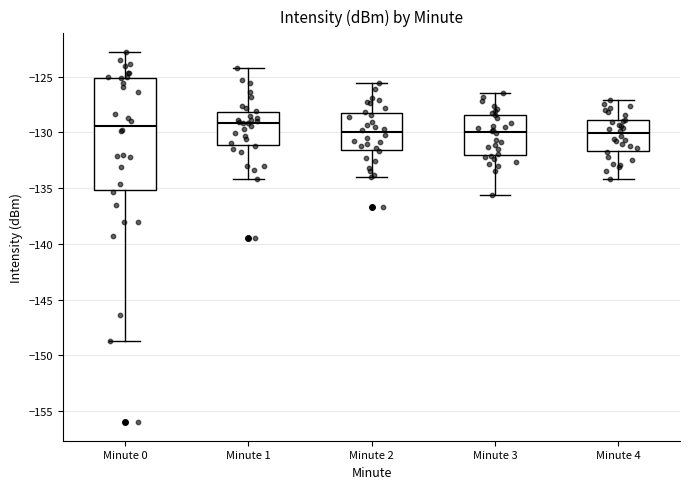

Reading left to right, read every box against the y-axis: the position of its median line, the range the box covers, and the ends of its whiskers. The values are not printed on the chart, so give them approximately, as read against the axis.

Minute 0: median -129.5, box -135.0 to -125.0, whiskers -148.5 to -123.0
Minute 1: median -129.0, box -131.0 to -128.0, whiskers -134.0 to -124.0
Minute 2: median -130.0, box -131.5 to -128.0, whiskers -134.0 to -125.5
Minute 3: median -130.0, box -132.0 to -128.5, whiskers -135.5 to -126.5
Minute 4: median -130.0, box -131.5 to -129.0, whiskers -134.0 to -127.0